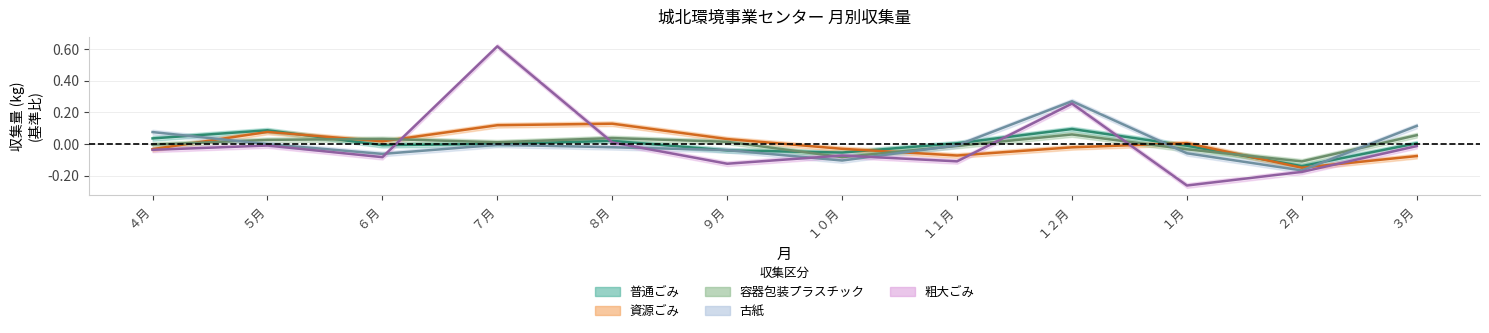

True or false: 容器包装プラスチック has more than 0 points higher than both neighbors.

True